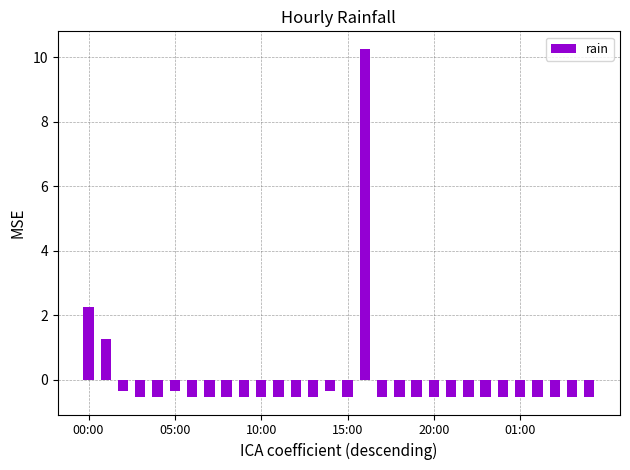

How many values are above zero?

3